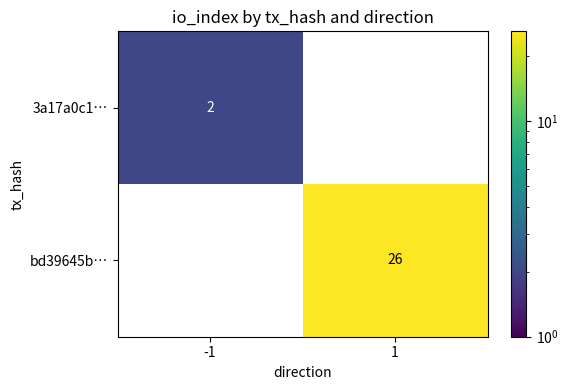

Count the number of categories in the chart.

2